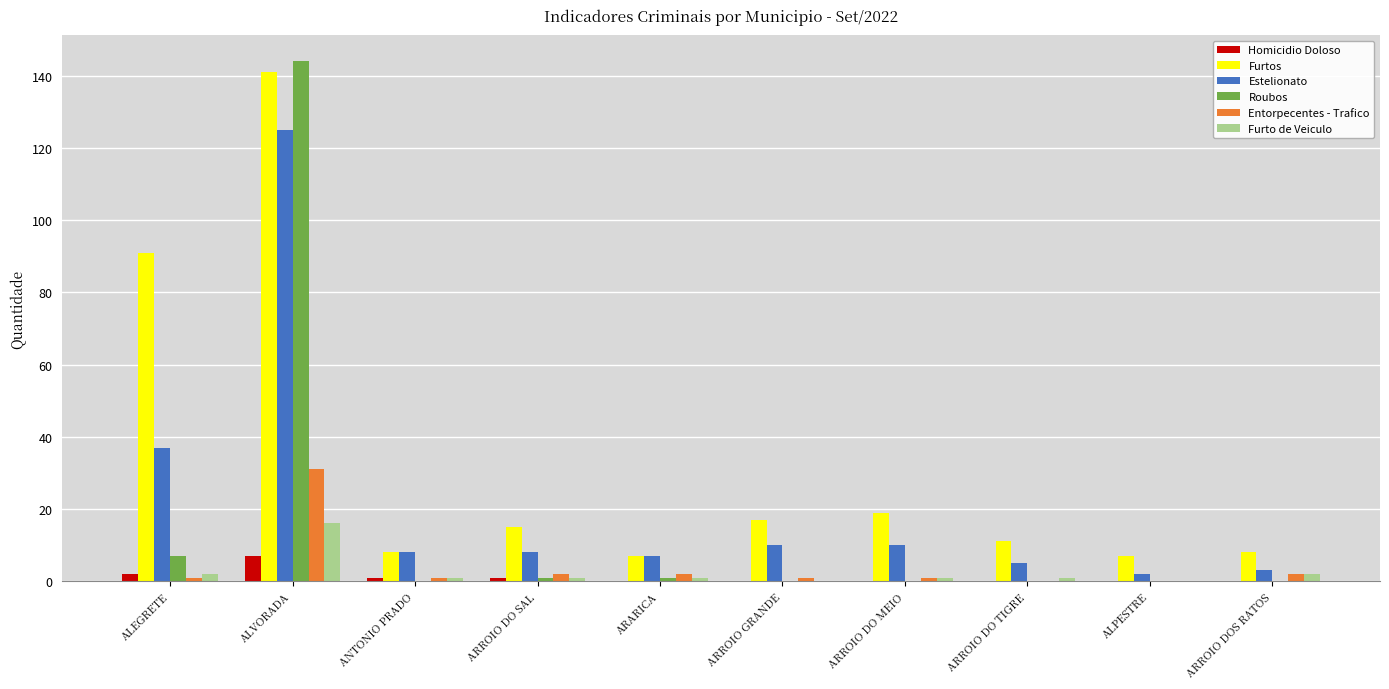

At which category is the sum across all series the highest?

ALVORADA